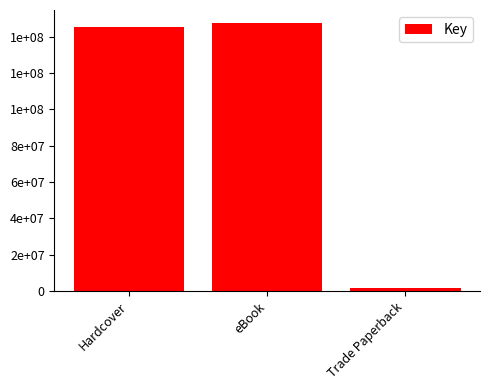

What is the label of the 1st bar from the left?

Hardcover